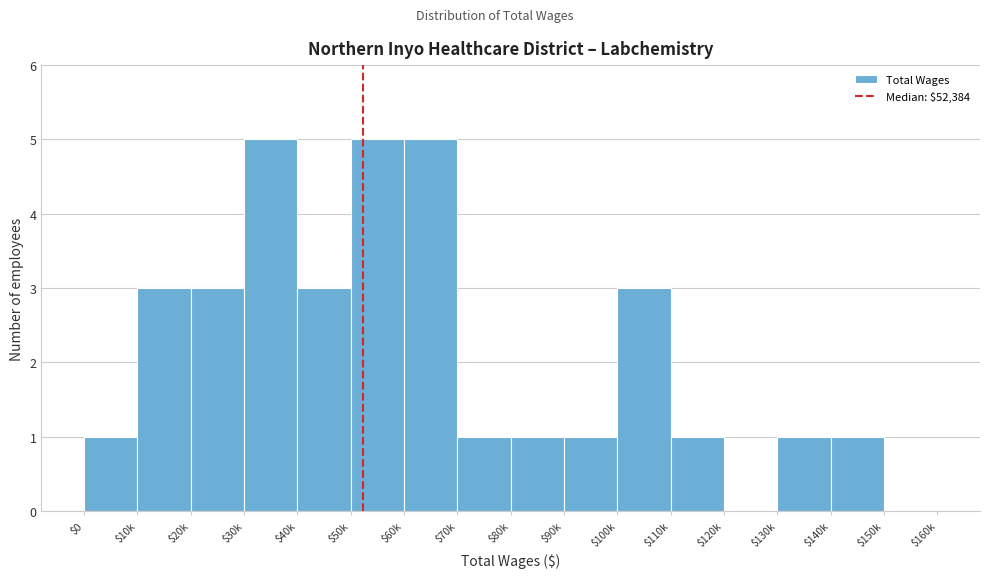

True or false: the data shows 2 at $140k.

False